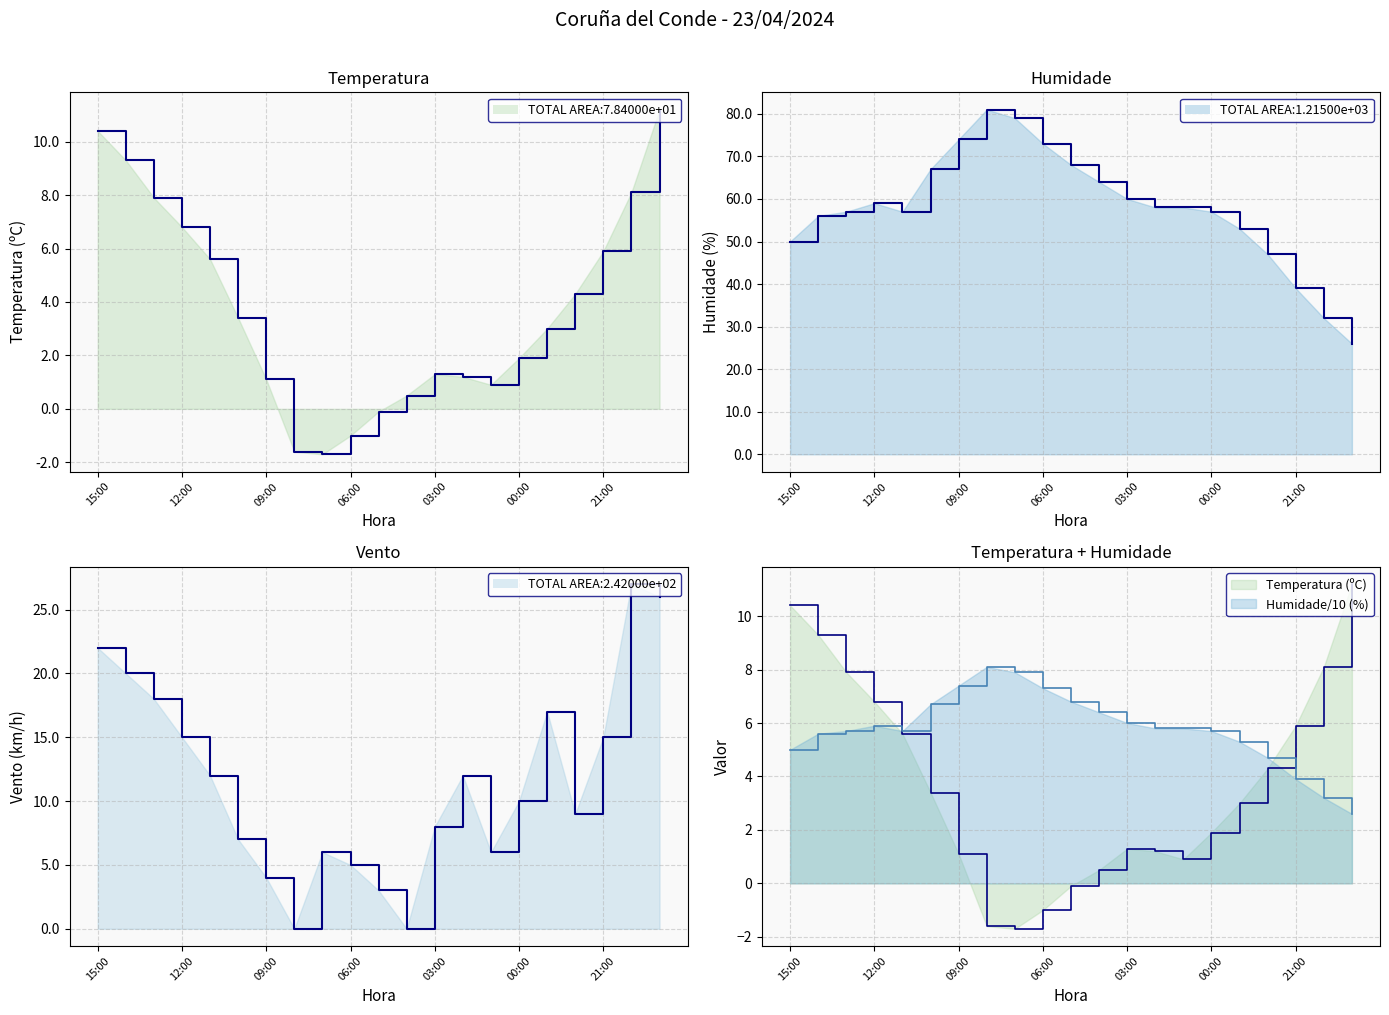

What is the difference between the highest and lowest values at 13:00?

12.3